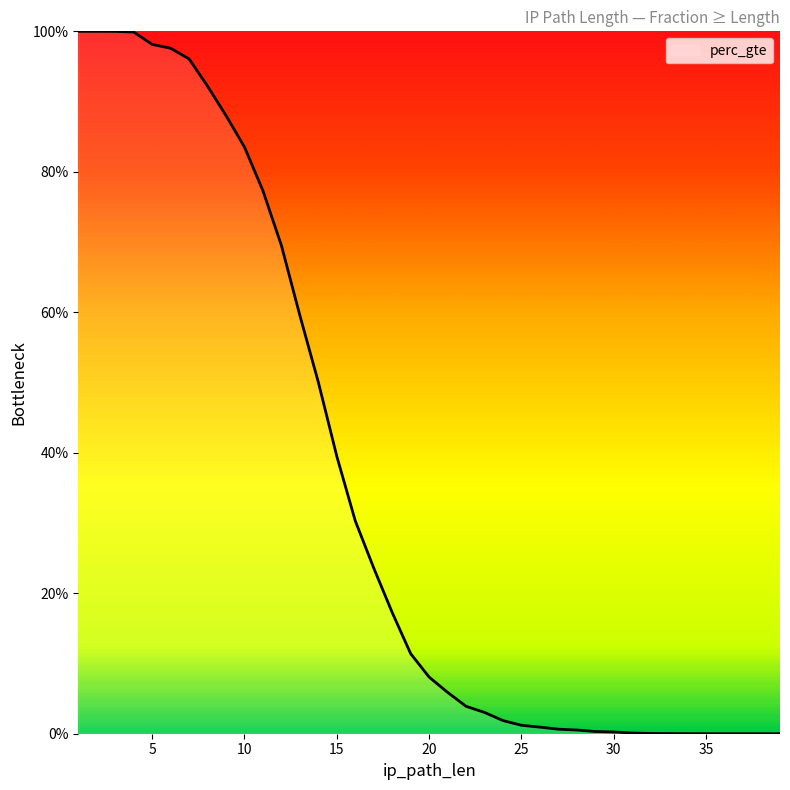

What is the sum of the values at 32 and 1?

1.0